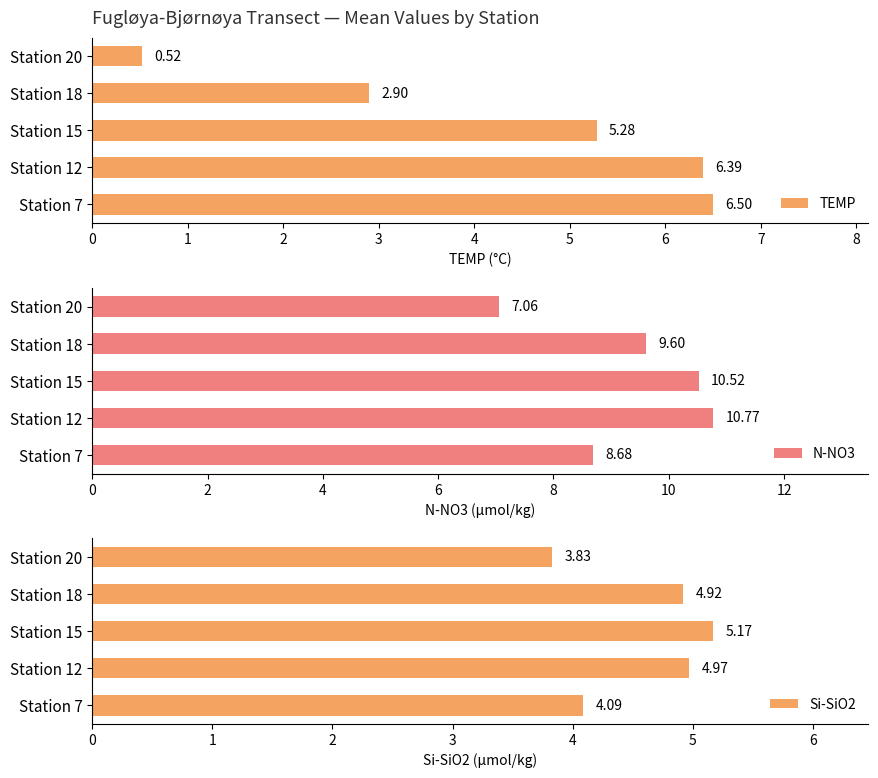

List the labels in order of TEMP value, smallest first.

Station 20, Station 18, Station 15, Station 12, Station 7